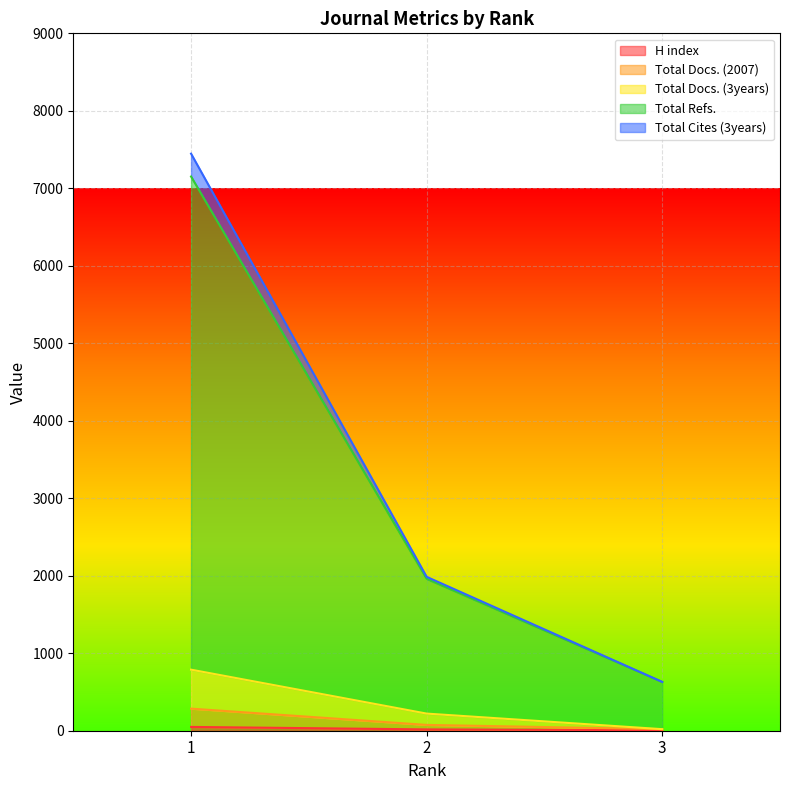

What is the difference between the maximum and minimum values in the Total Docs. (3years) series?

768